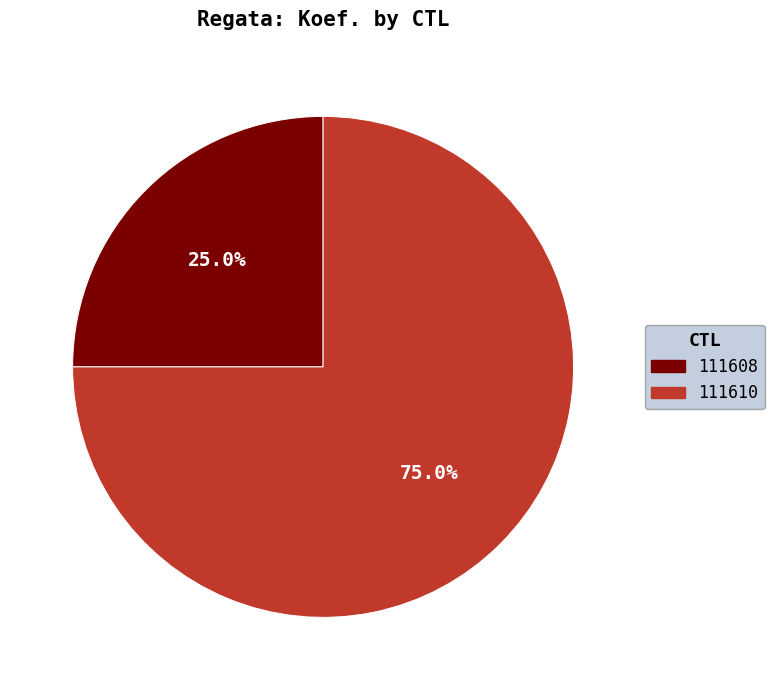

Which category has the biggest portion of the pie?

111610